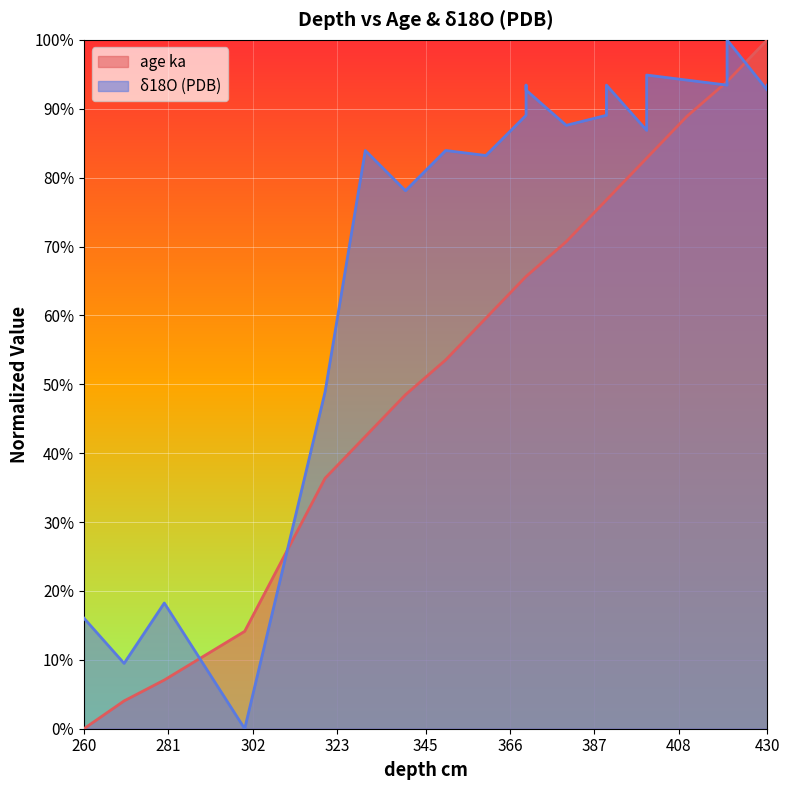

List the series in order of their overall mean, lowest first.

age ka, 18O (PDB)